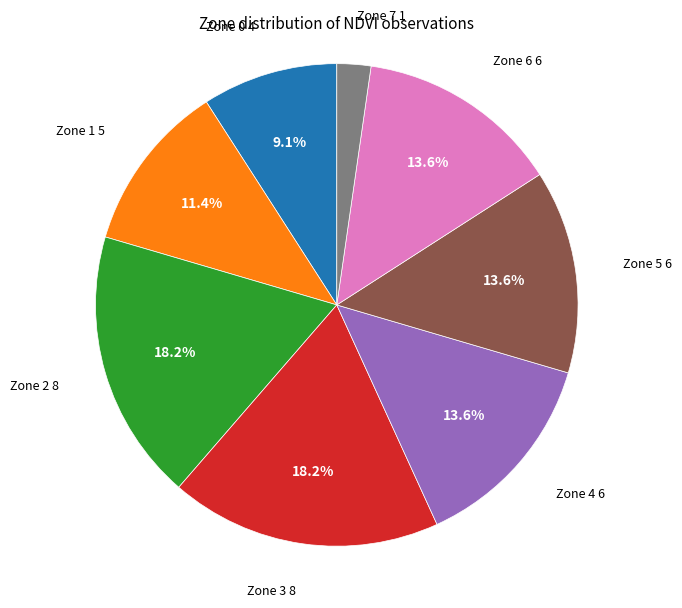

Is it true that Zone 0 is 9% of the pie?

True